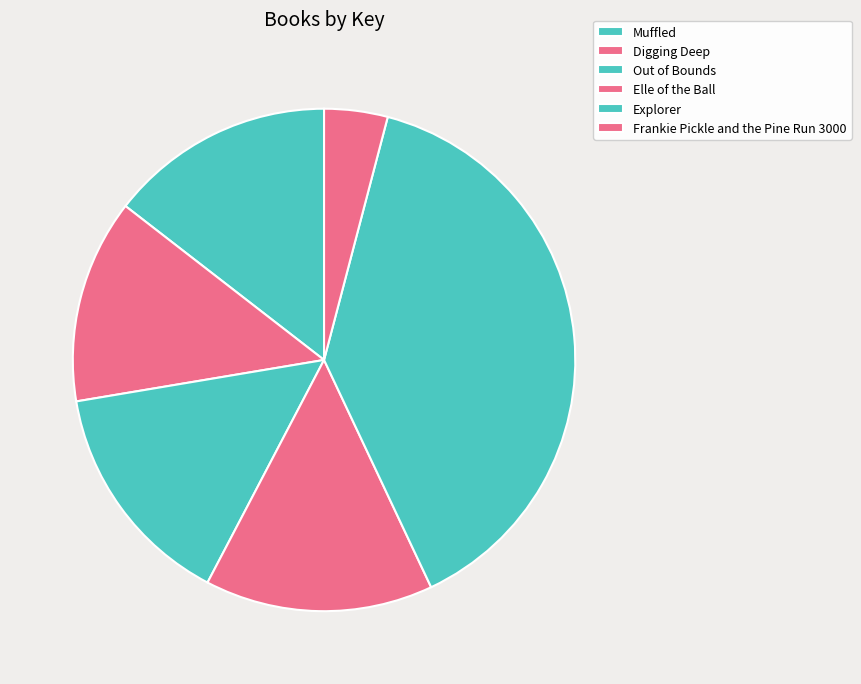

To the nearest percent, what percentage of the pie is Explorer?

39%